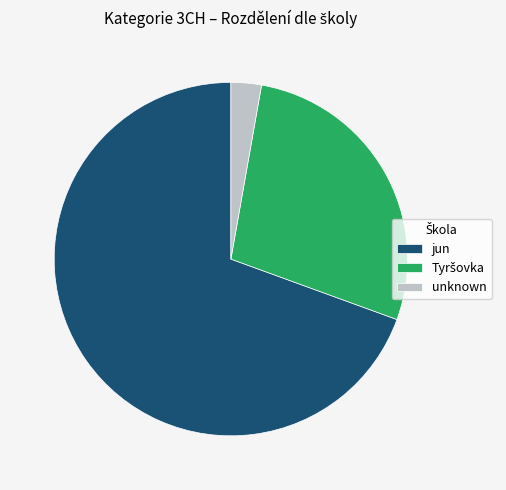

What is the ratio of the value at jun to the value at unknown?

25.0